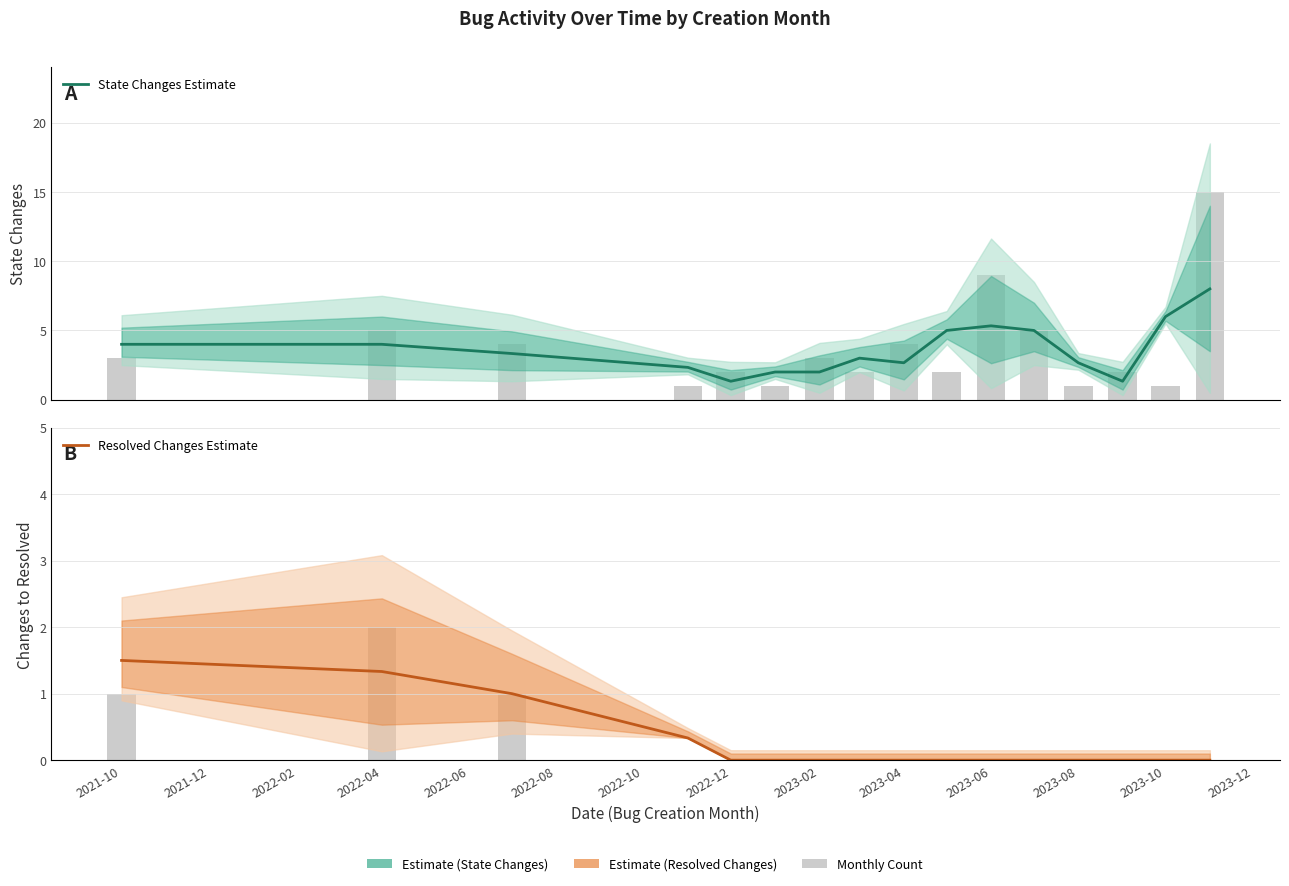

List the series in order of their peak value, lowest first.

Resolved Changes Estimate, State Changes Estimate